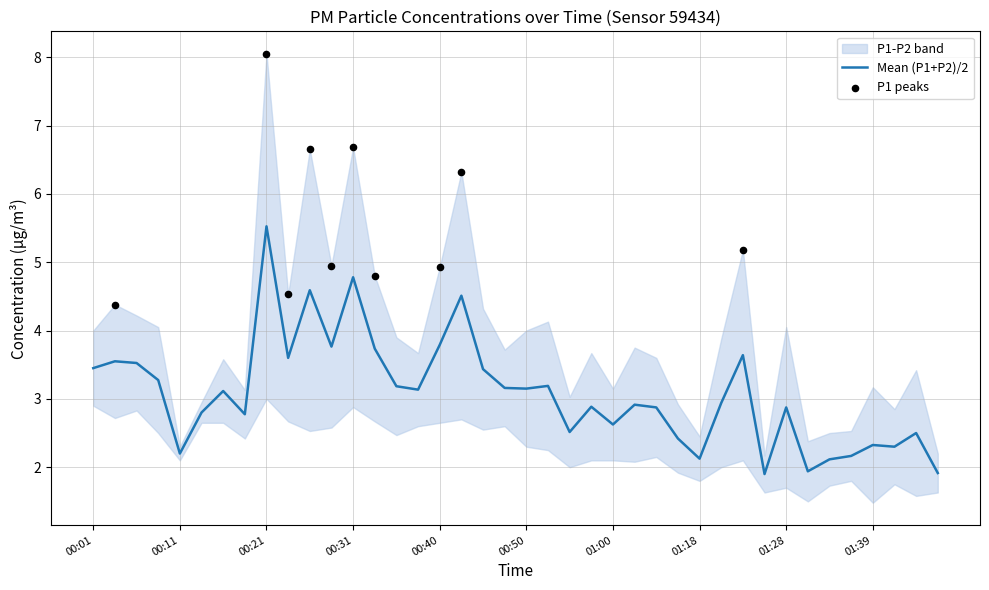

Approximately how many times larger is the value at 00:14 compared to 01:39?

1.2